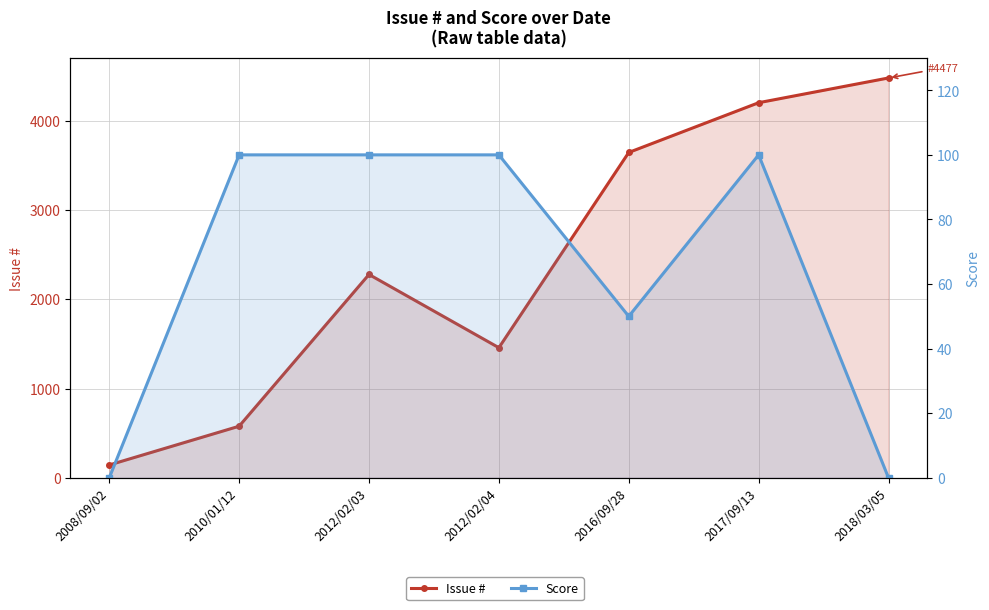

What is the total value across all series at 2012/02/04?

1557